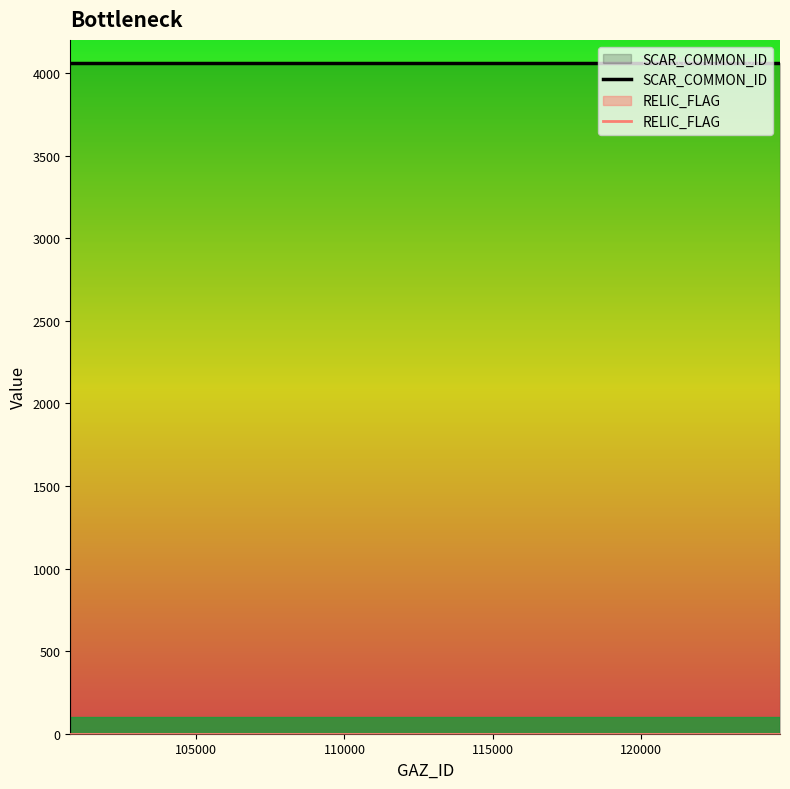

Reading left to right, transcribe all the data shown in this chart.

SCAR_COMMON_ID: 4063	4063	4063	4063	4063
RELIC_FLAG: 0	0	0	0	0